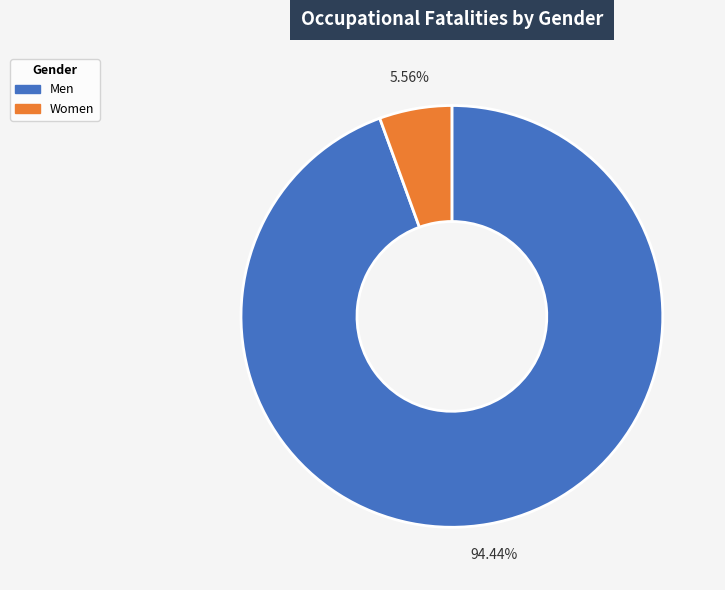

What is the largest slice in the pie chart?

Men